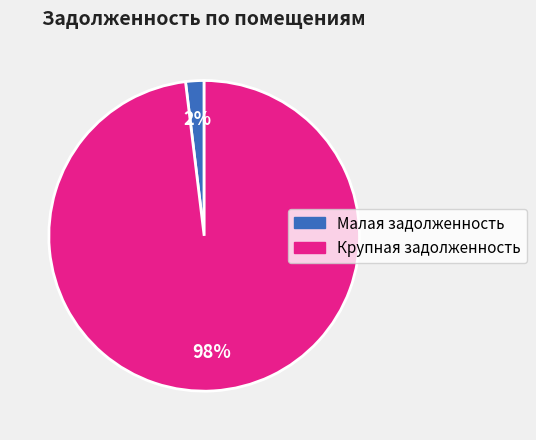

Between Малая задолженность and Крупная задолженность, which is larger?

Крупная задолженность